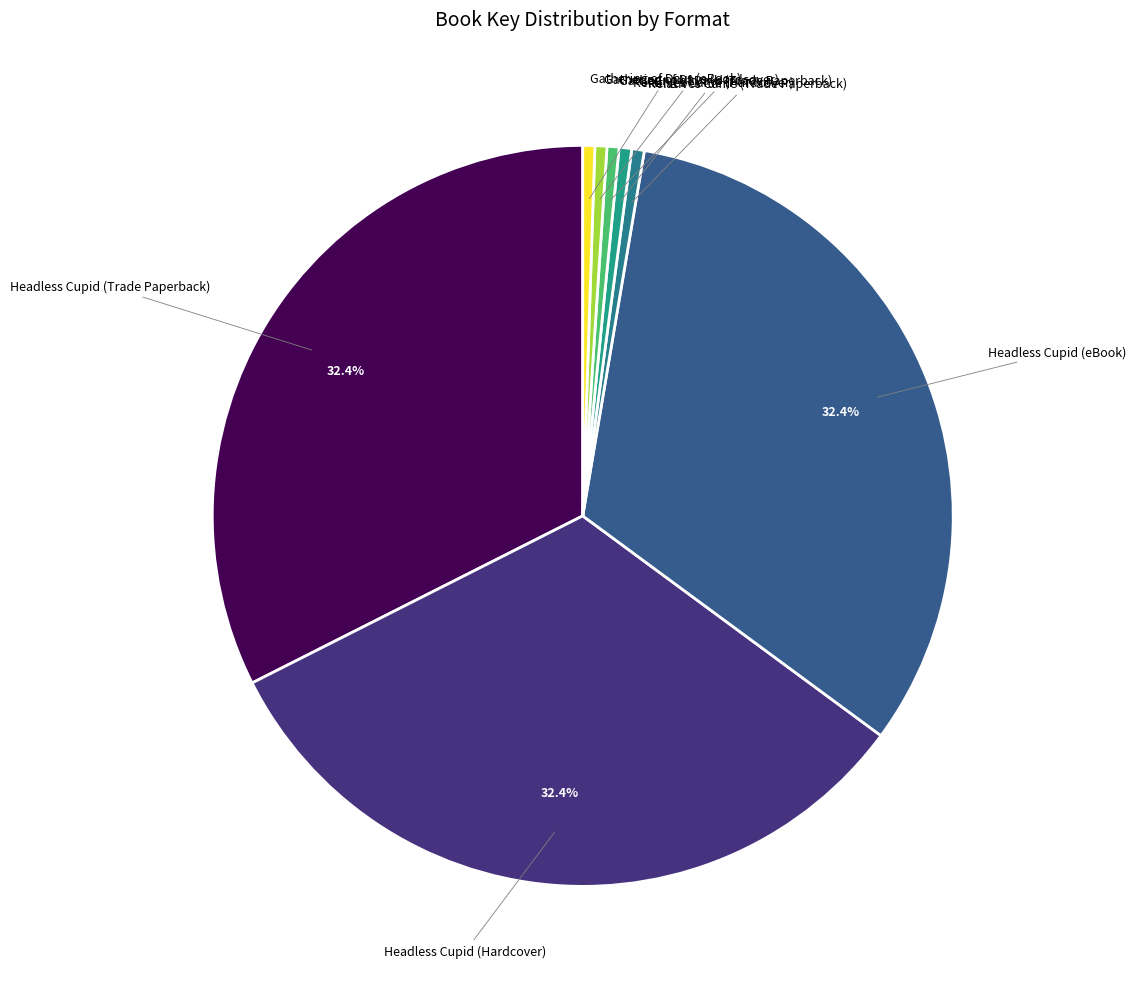

Combined, do Gathering of Days (Trade Paperback) and Gathering of Days (Hardcover) account for over 50%?

No